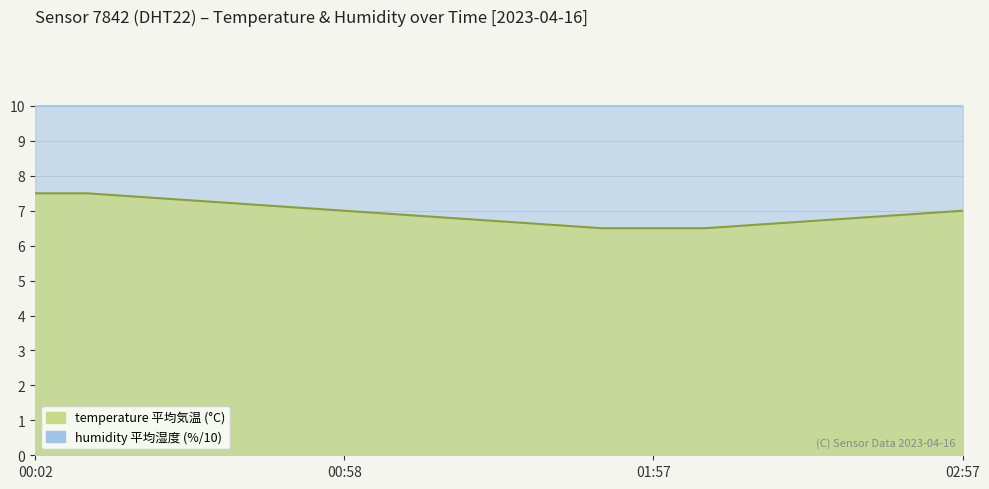

What is the sum of all values?

131.5